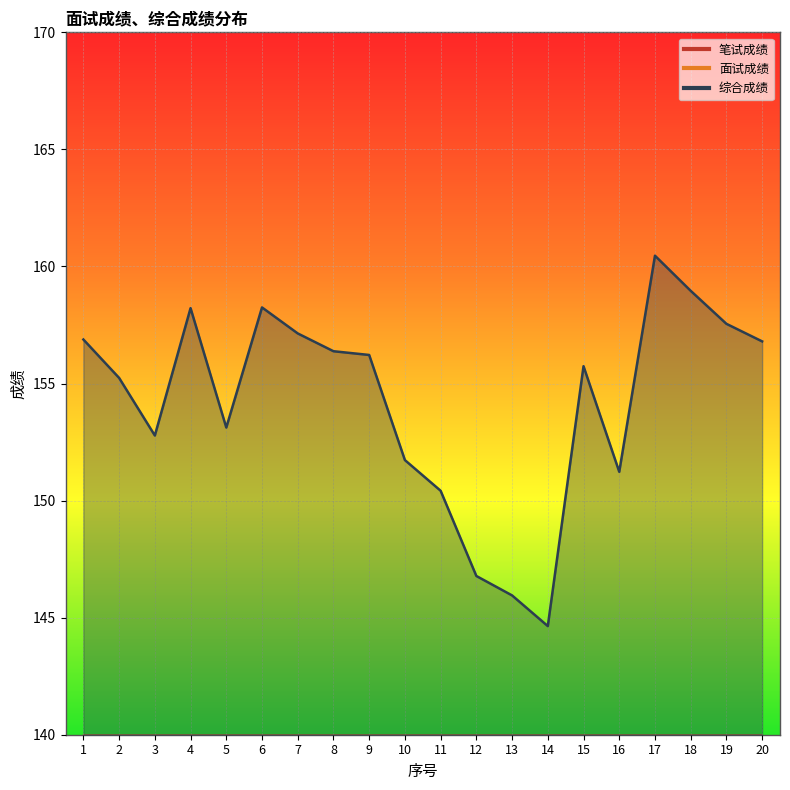

At 5, list the series in order from smallest to largest.

笔试成绩, 面试成绩, 综合成绩